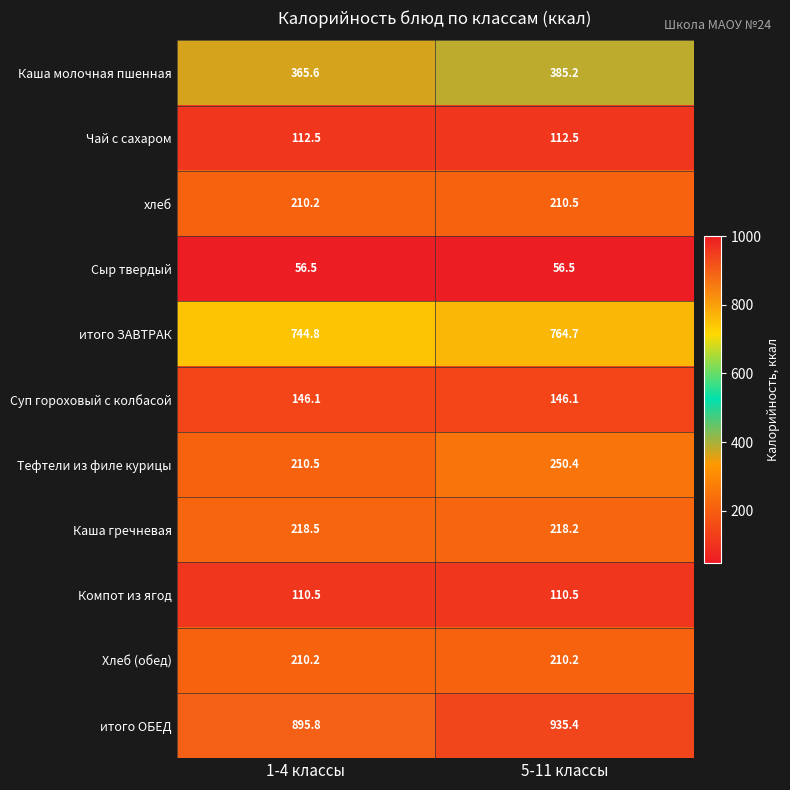

What is the average value of the Компот из ягод series?

110.5